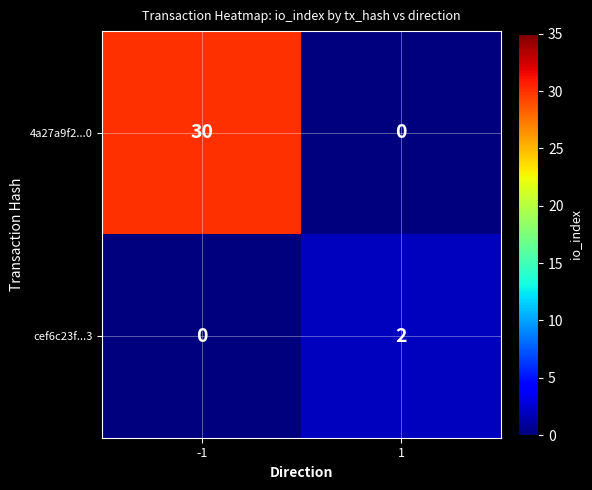

At how many categories does at least one series exceed 3?

1